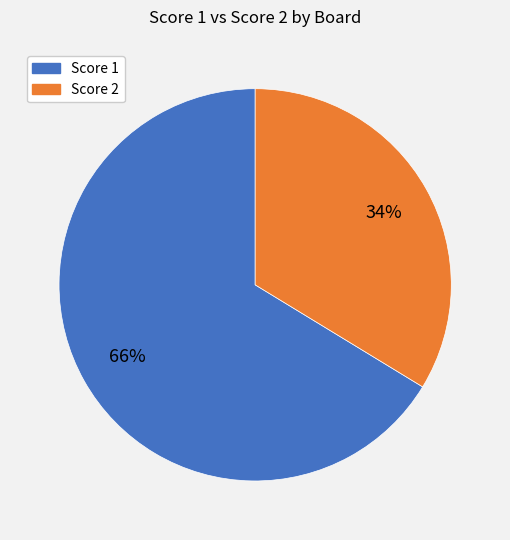

Is there any slice that represents more than half of the pie?

Yes